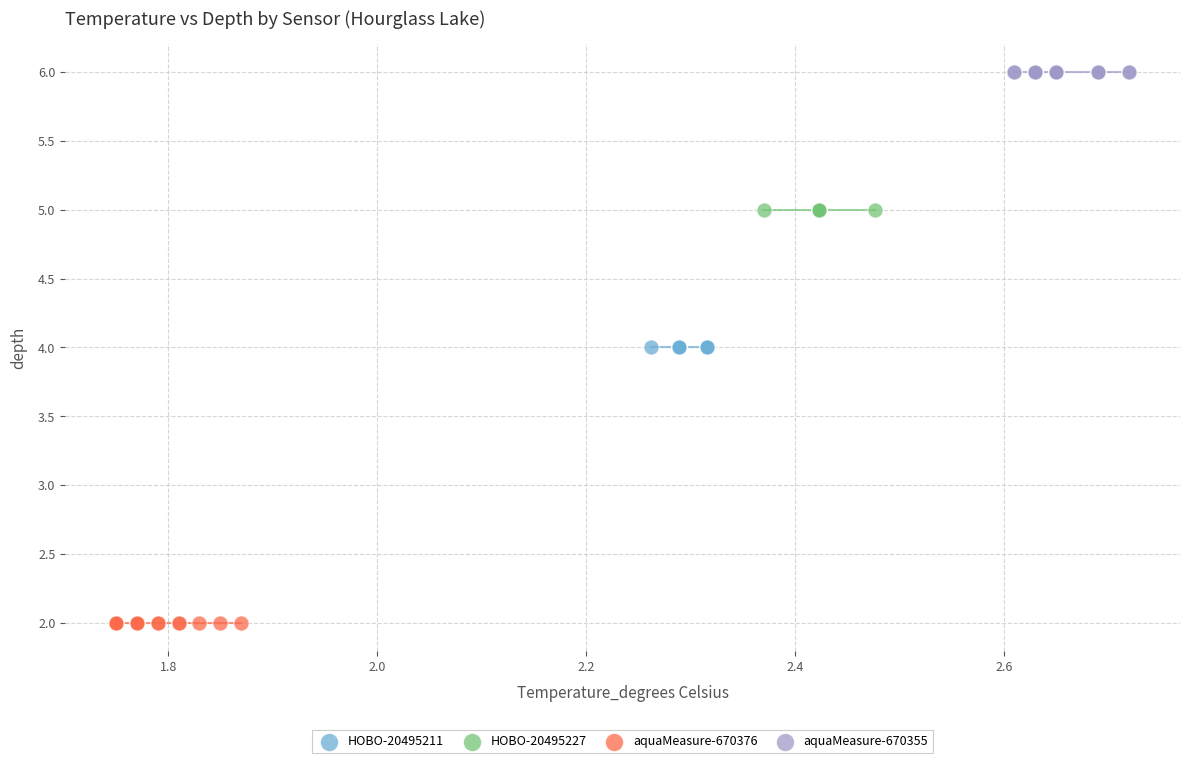

Which series reaches the maximum Y coordinate?

aquaMeasure-670355